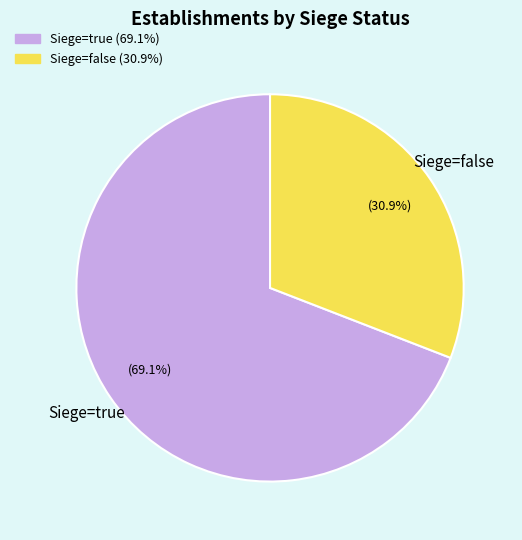

Is there any slice that represents more than half of the pie?

Yes